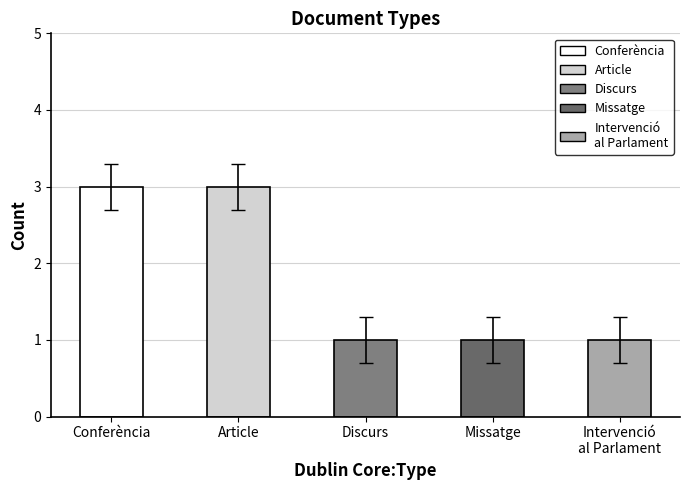

What is the ratio of the value at Intervenció
al Parlament to the value at Conferència?

0.3